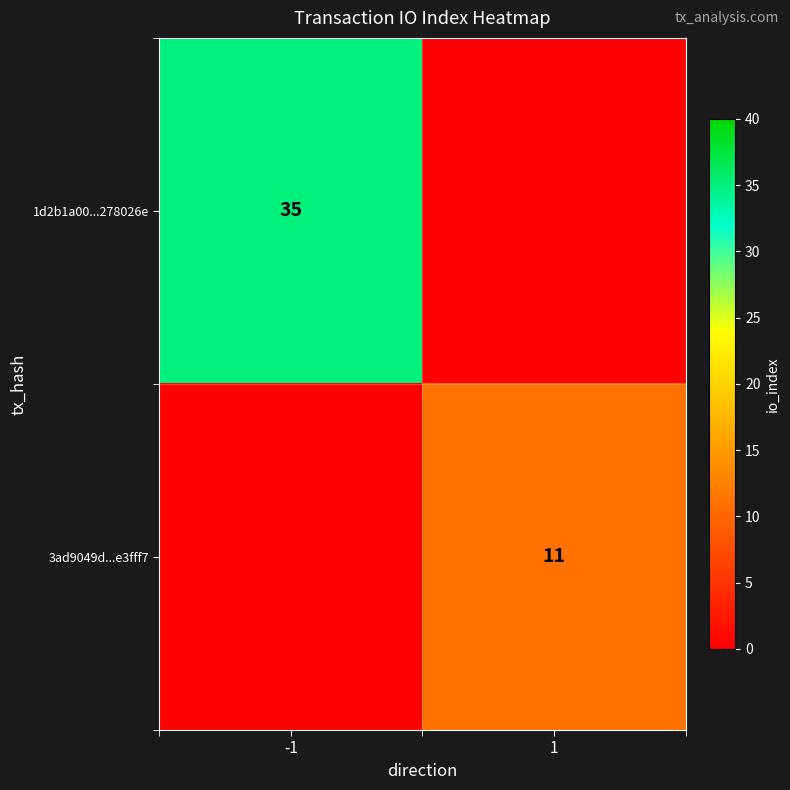

True or false: 3ad9049d...e3fff7 has a value of 5 at 1.

False